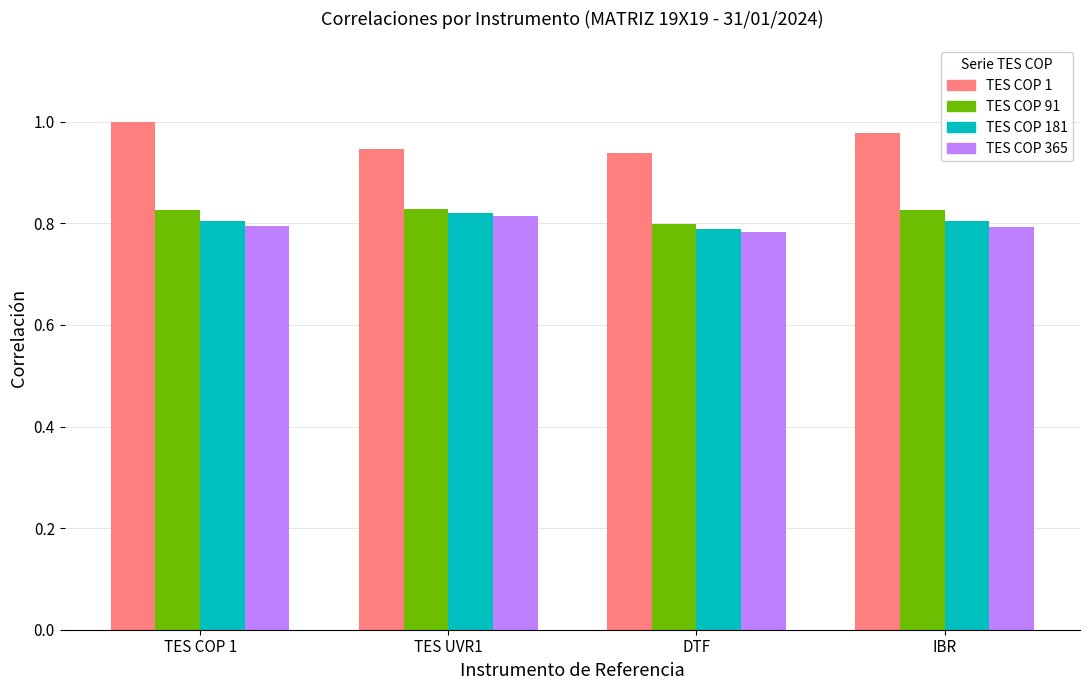

What is the difference between the highest and lowest values at DTF?

0.2